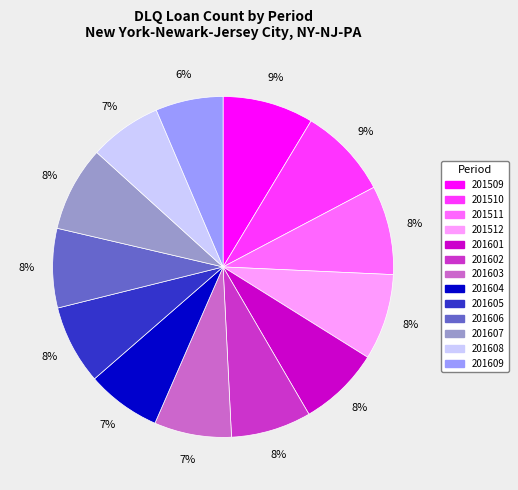

Combined, do 201605 and 201607 account for over 50%?

No